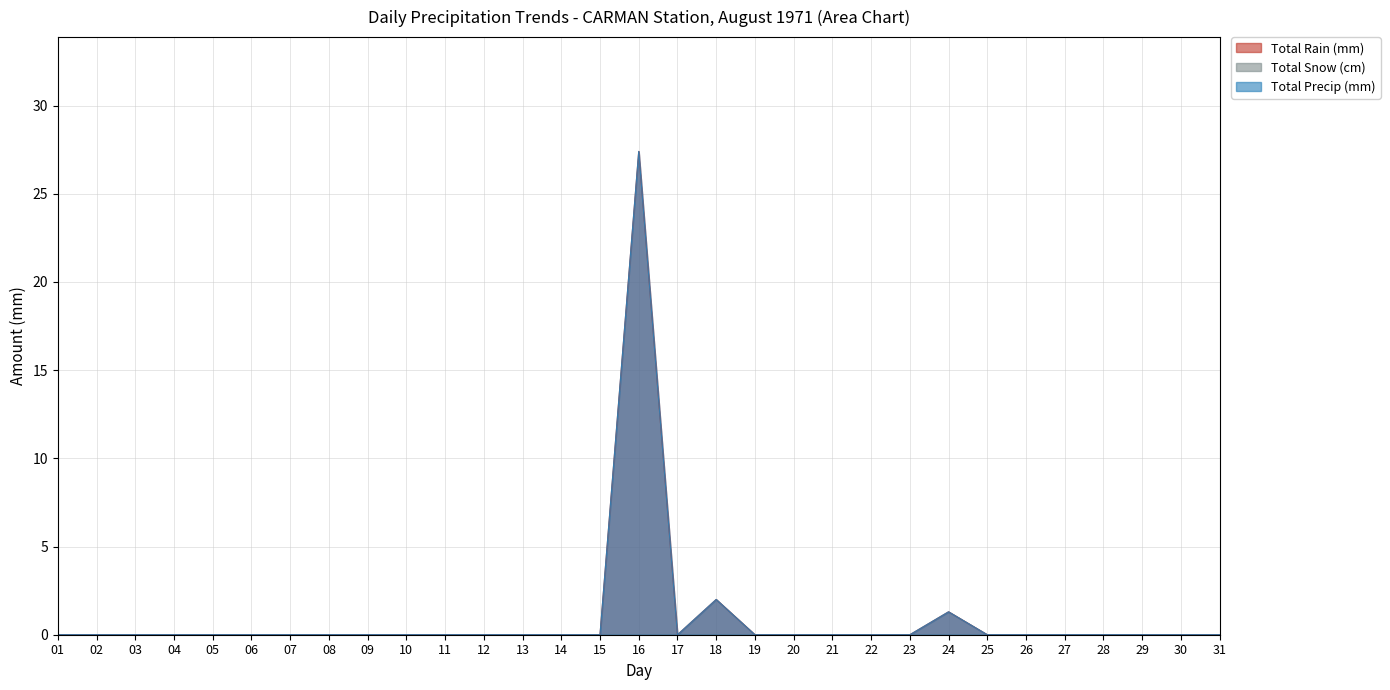

Does the chart display data point markers on the line(s)?

No